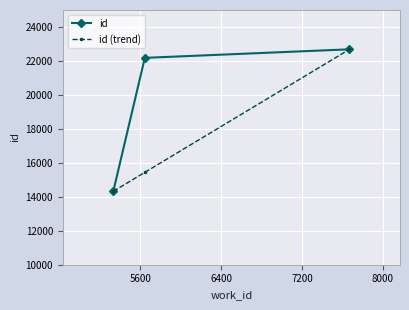

Count the id (trend) values in the range 14323 to 22685.

3